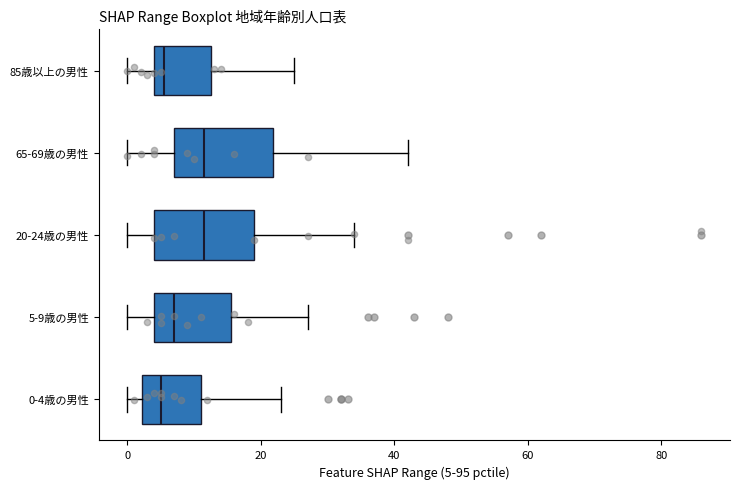

Reading bottom to top, transcribe this box plot: for each box, give where its median line is, the range the box spans, and where its two whiskers end, as read against the x-axis. The values are not printed on the chart, so give them approximately, as read against the axis.

0-4歳の男性: median 6, box 2 to 12, whiskers 0 to 24
5-9歳の男性: median 8, box 4 to 16, whiskers 0 to 28
20-24歳の男性: median 12, box 4 to 20, whiskers 0 to 34
65-69歳の男性: median 12, box 8 to 22, whiskers 0 to 42
85歳以上の男性: median 6, box 4 to 12, whiskers 0 to 26